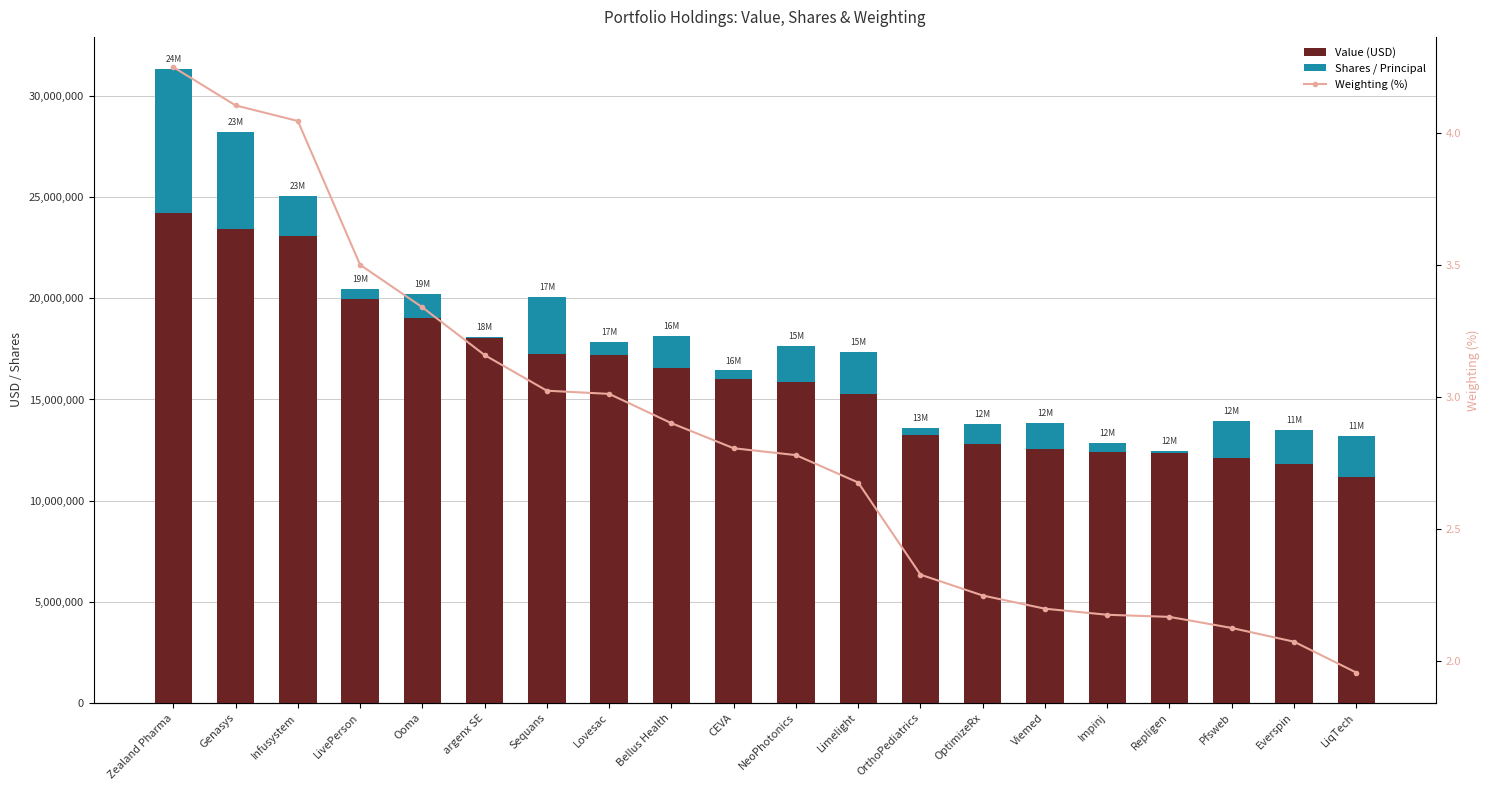

How many groups of bars are there?

20